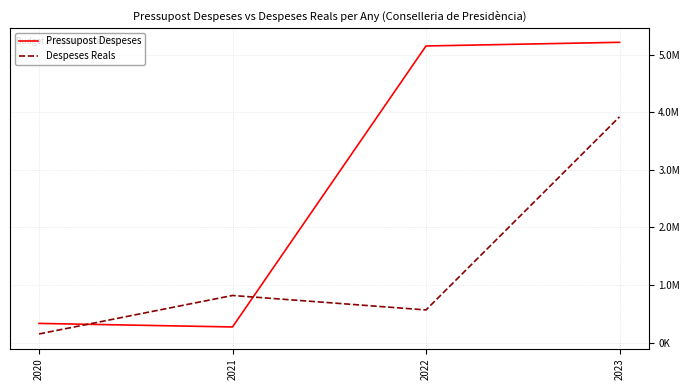

What are all the series names shown in the legend?

Pressupost Despeses, Despeses Reals